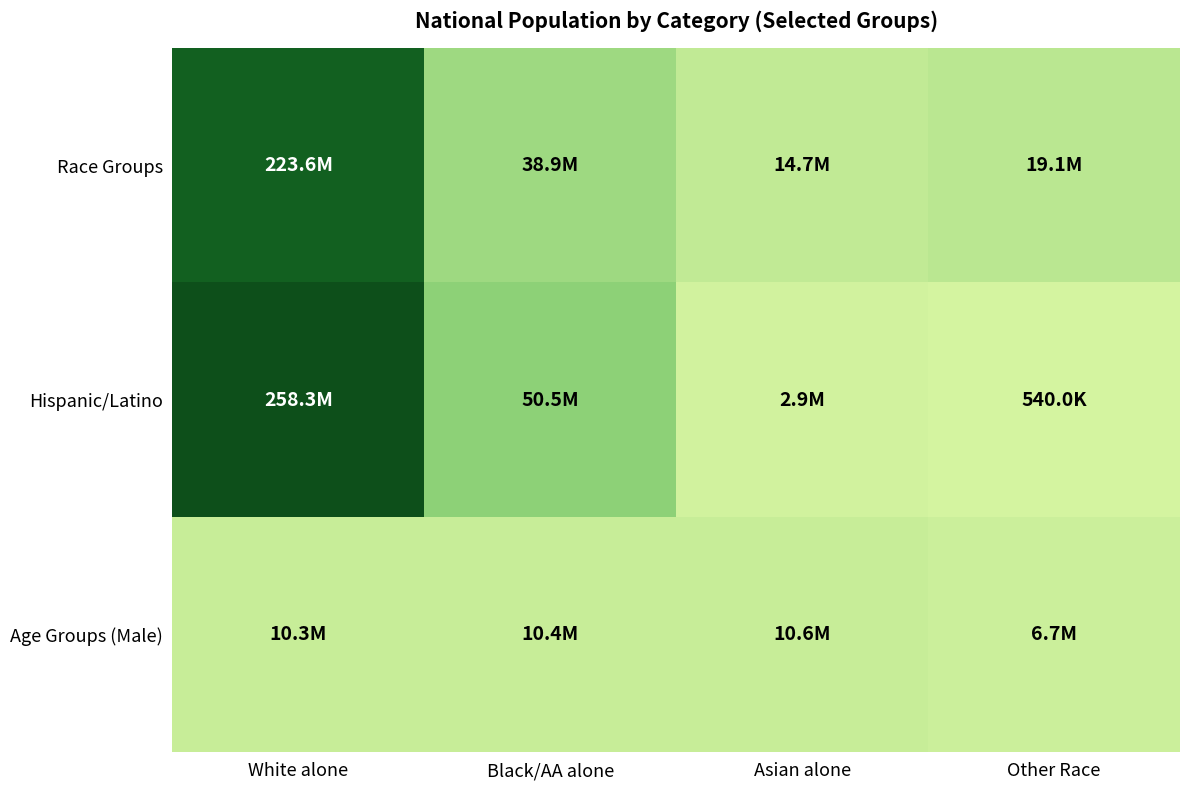

Reading left to right, what are all the values shown in this chart?

Race Groups: White alone=223553265	Black/AA alone=38929319	Asian alone=14674252	Other Race=19107368
Hispanic/Latino: White alone=258267944	Black/AA alone=50477594	Asian alone=2932248	Other Race=540013
Age Groups (Male): White alone=10319427	Black/AA alone=10389638	Asian alone=10579862	Other Race=6656209